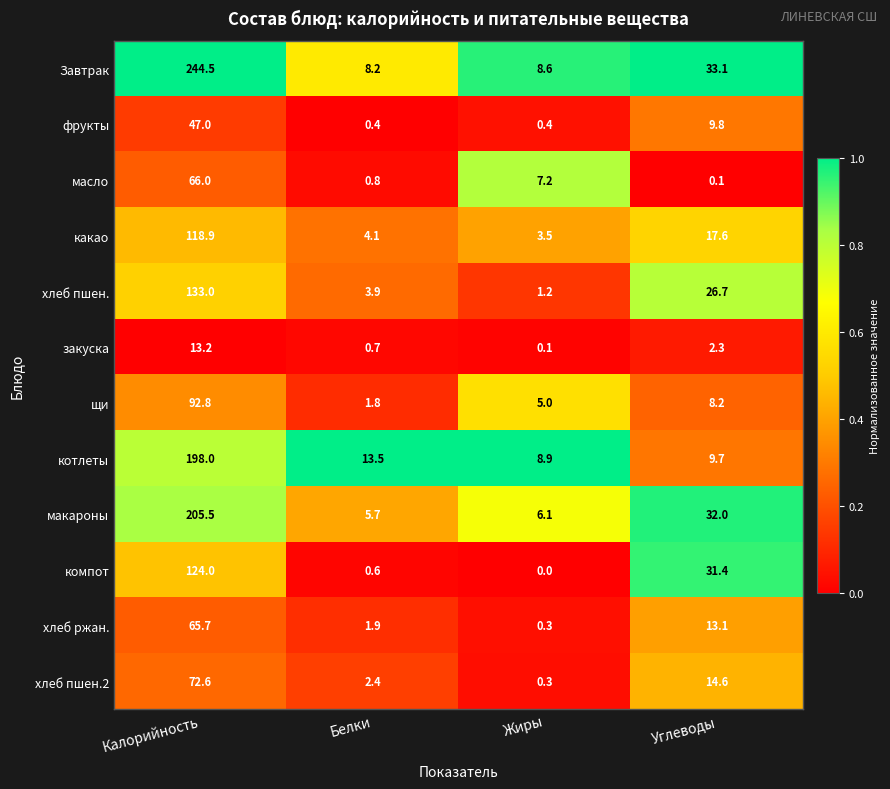

Between Калорийность and Углеводы, which series saw the biggest shift?

Завтрак